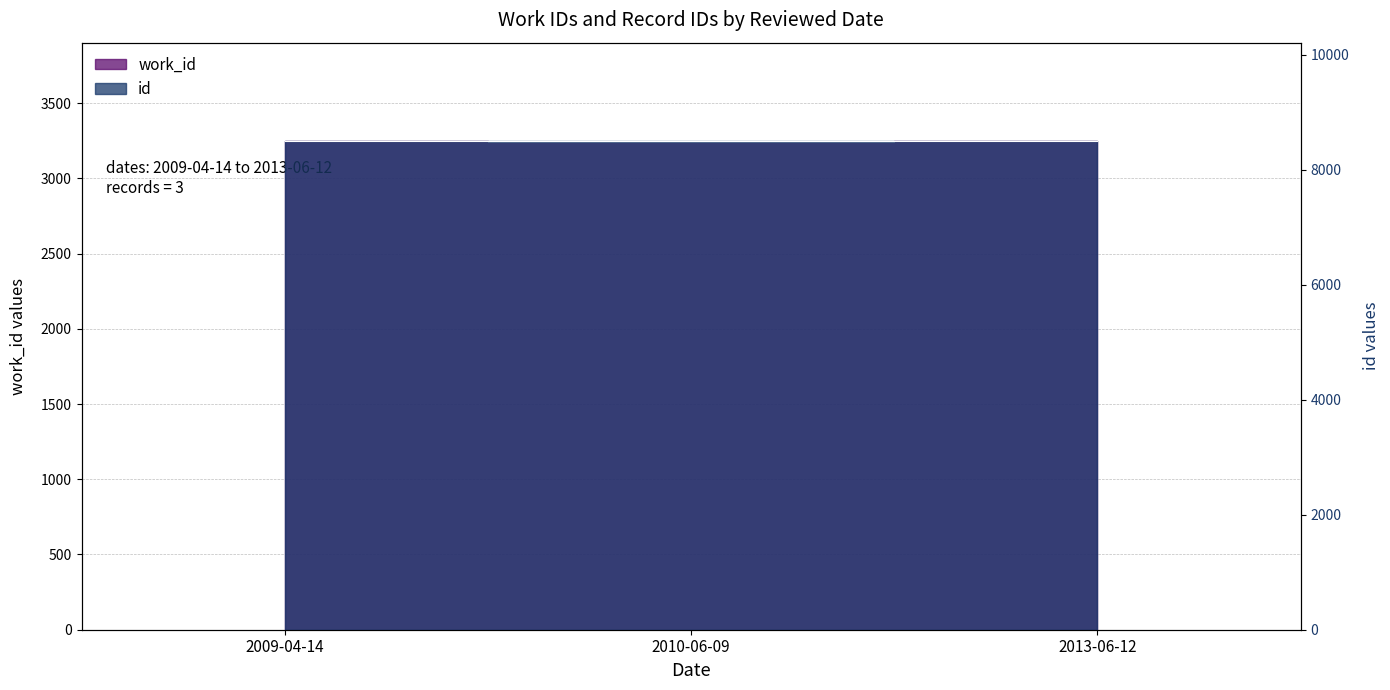

Count the number of data series in this chart.

2